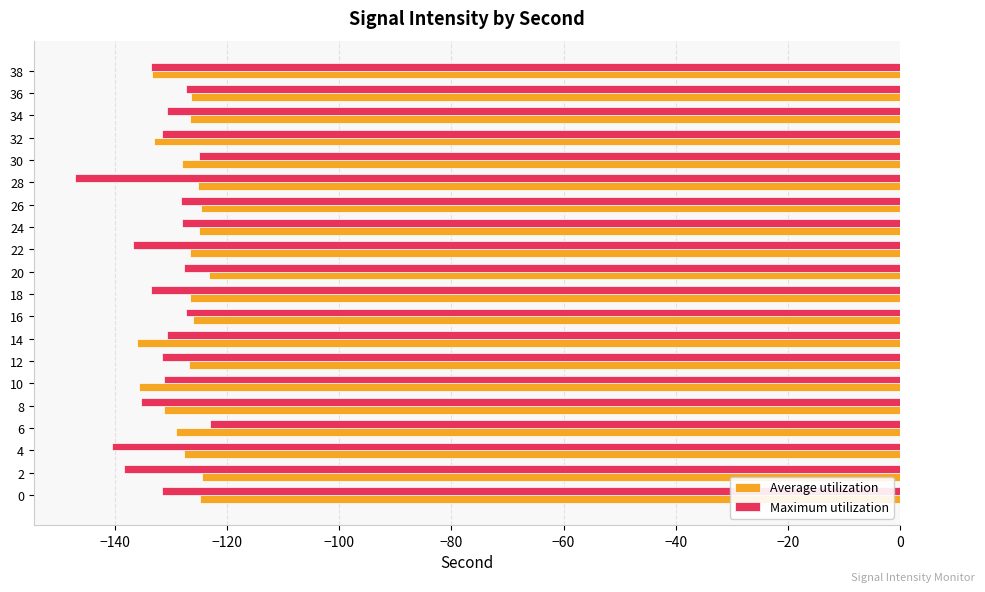

The value of Maximum utilization at 12 is -57.0. True or false?

False